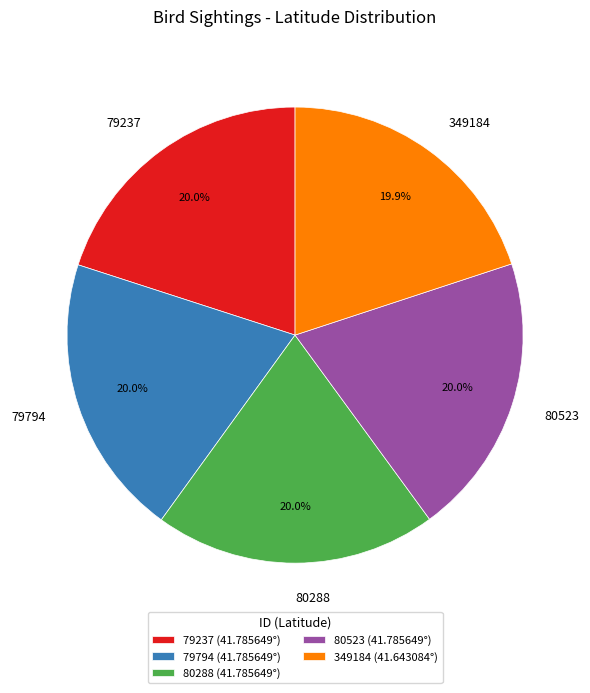

Is 79237 the majority of the pie?

No